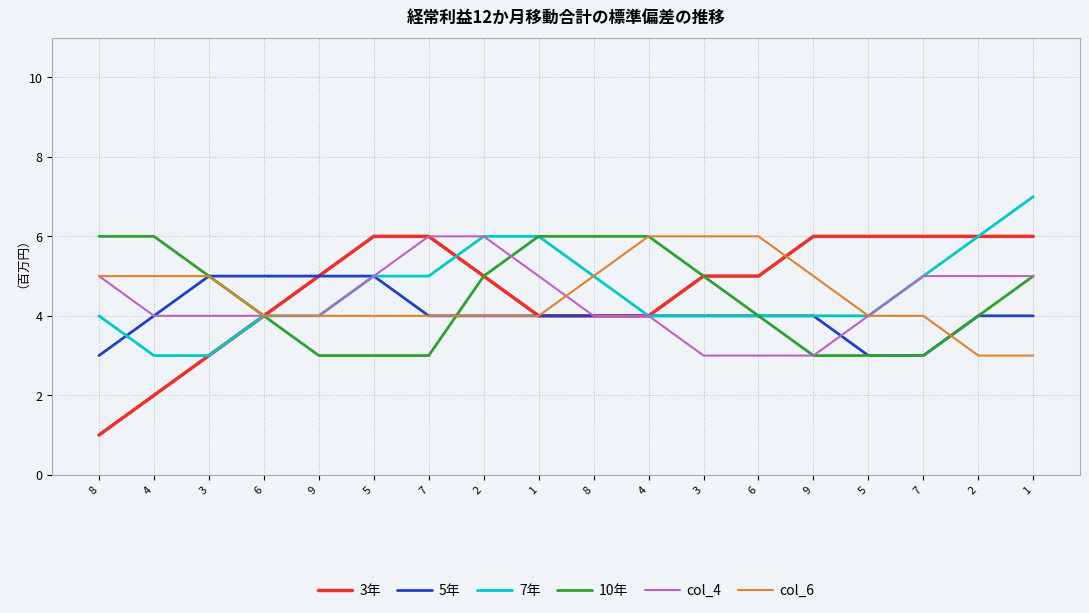

What is the total value across all series at 9?

25